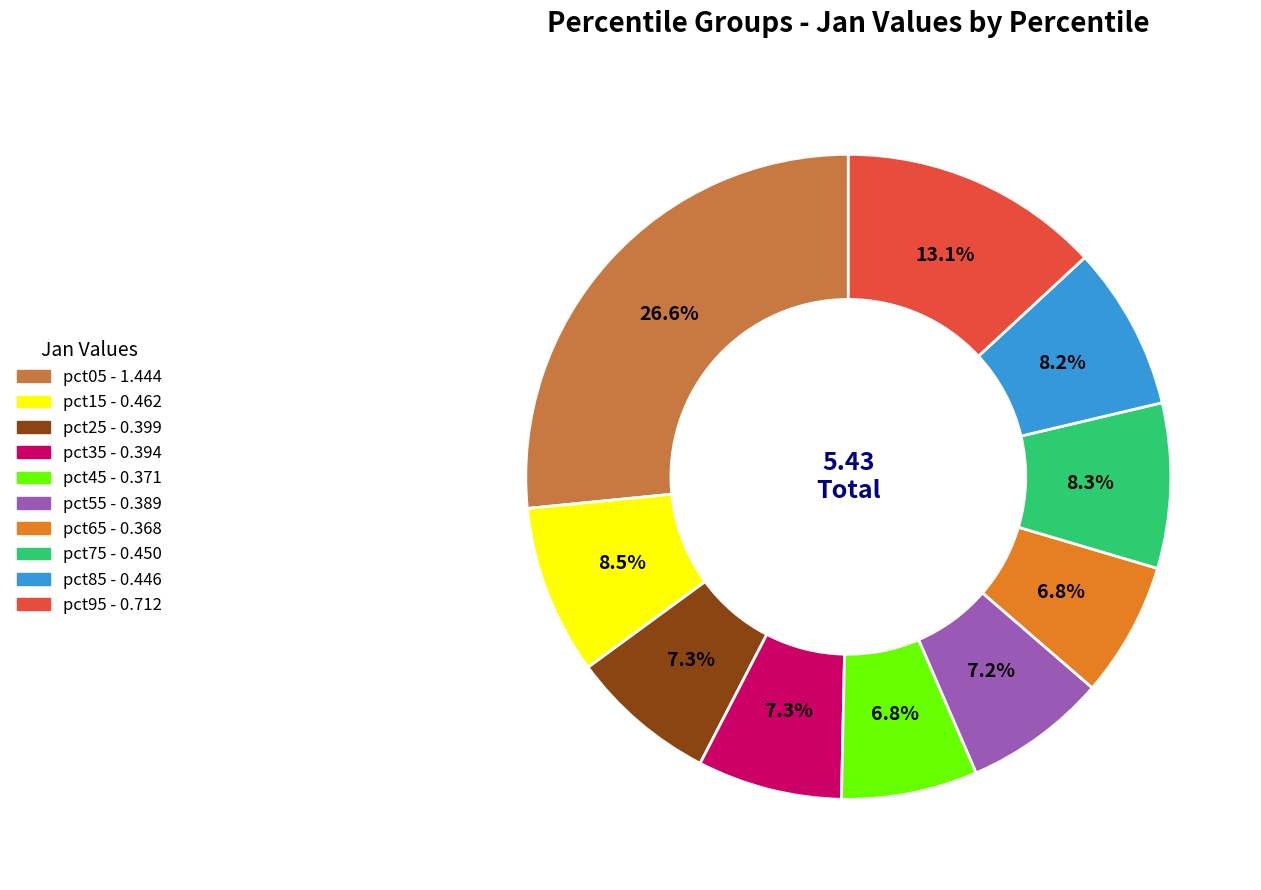

How much of the chart is everything except pct05?

73.4%